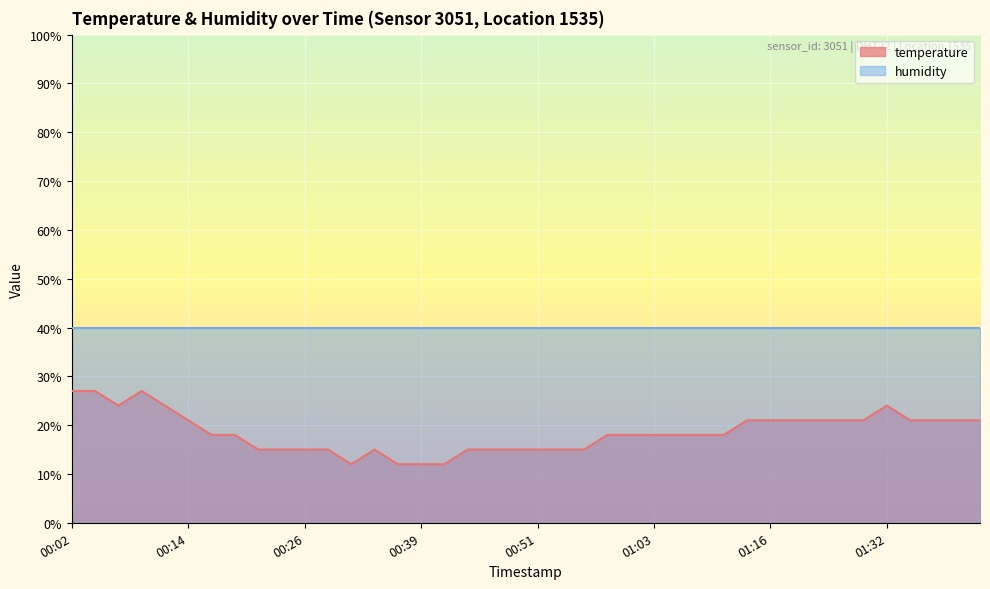

What position from the left is 00:26?

11